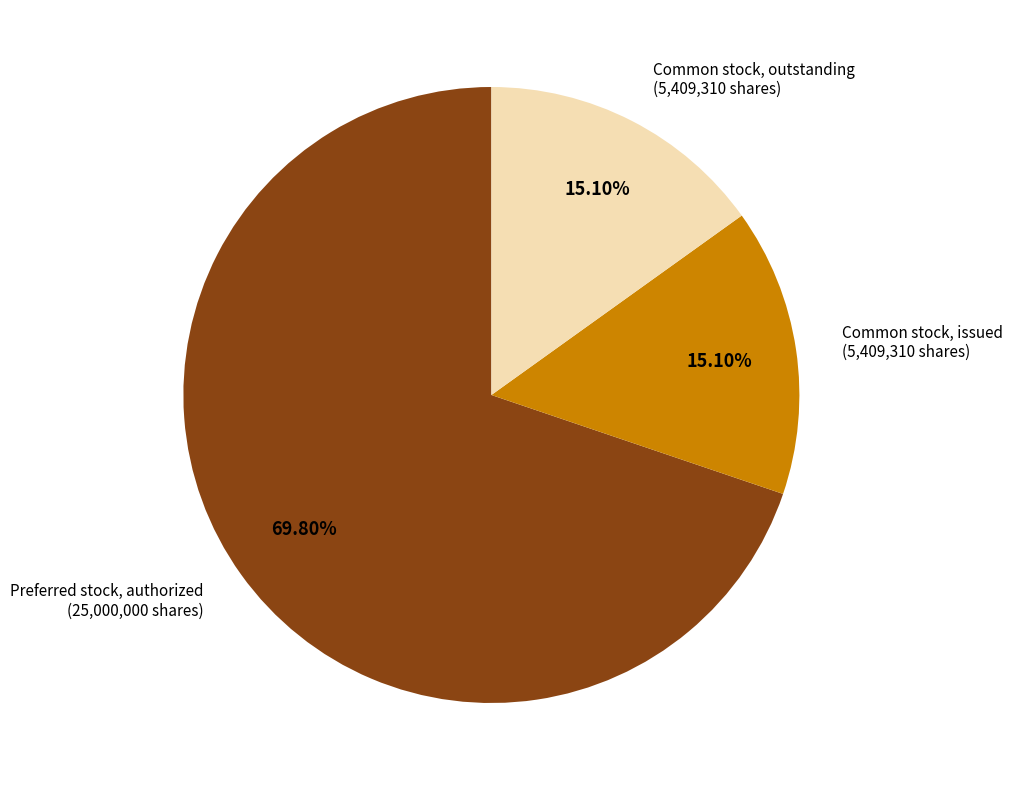

Which slice is the largest?

Preferred stock, authorized